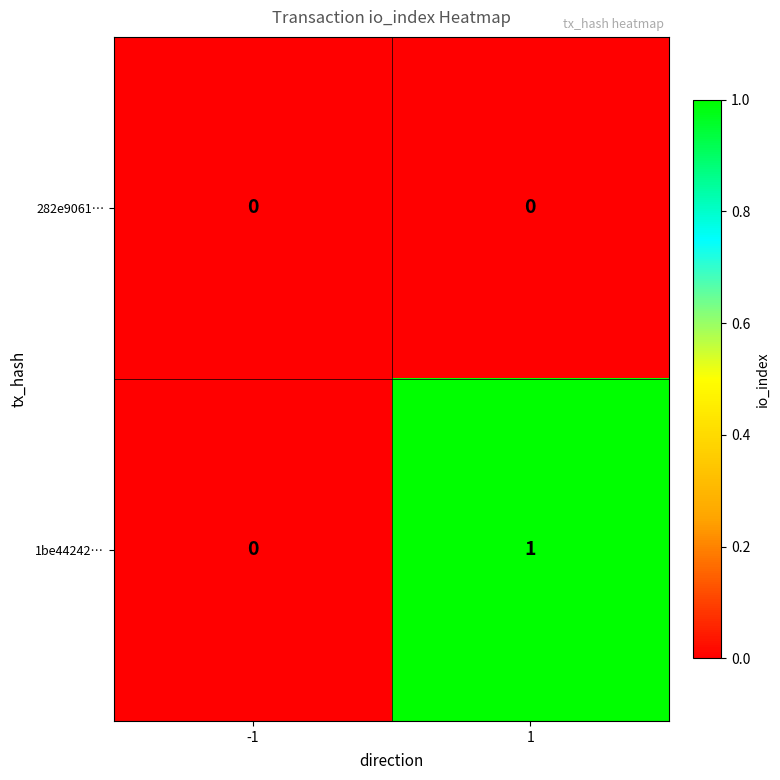

The value of 1be44242… at 1 is 1. True or false?

True